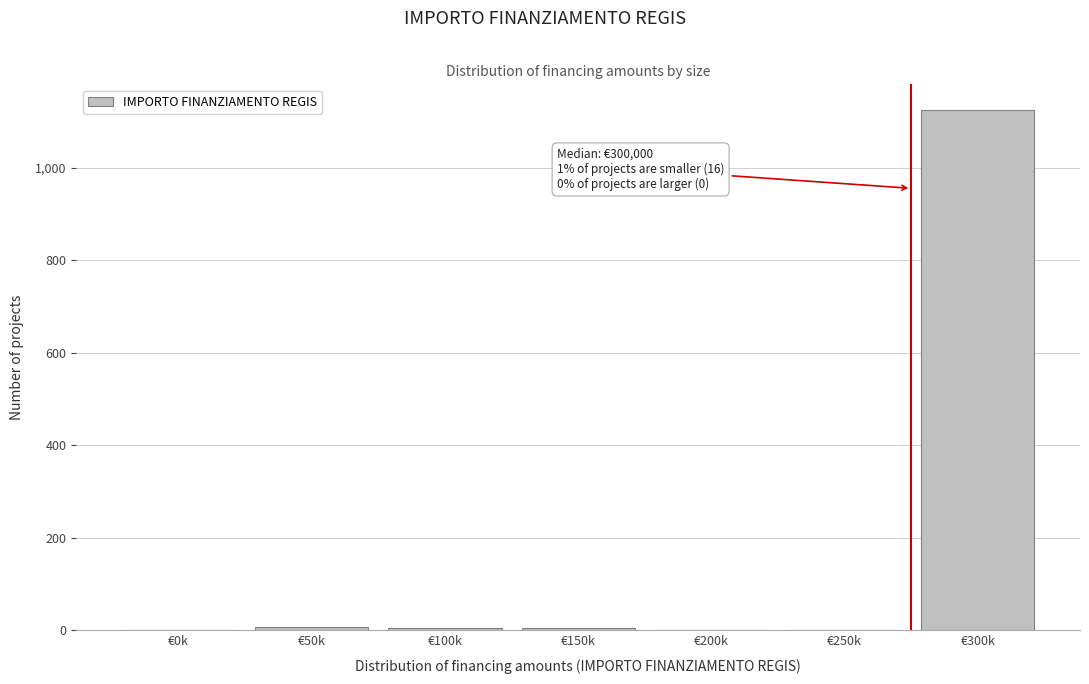

Which label corresponds to the largest value in the chart?

€300k